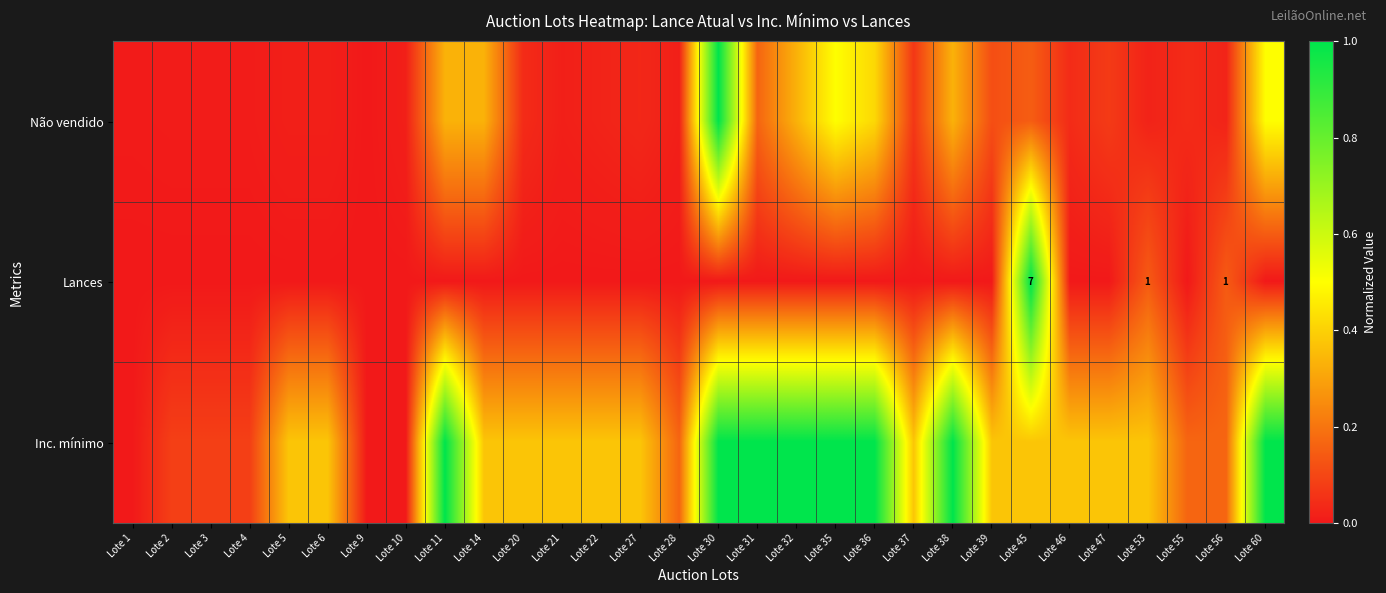

At which category is the sum across all series the highest?

Lote 30